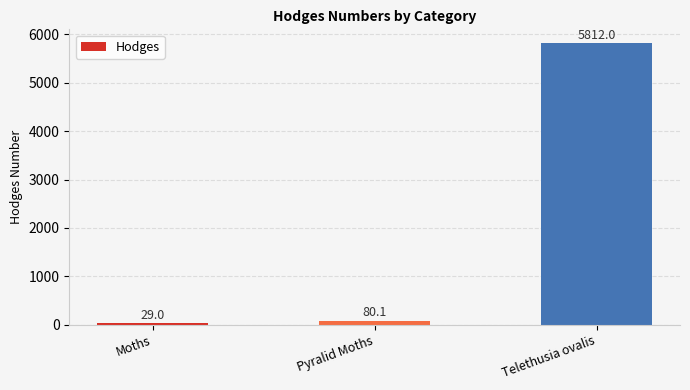

What is the difference between the second highest and minimum values?

51.1